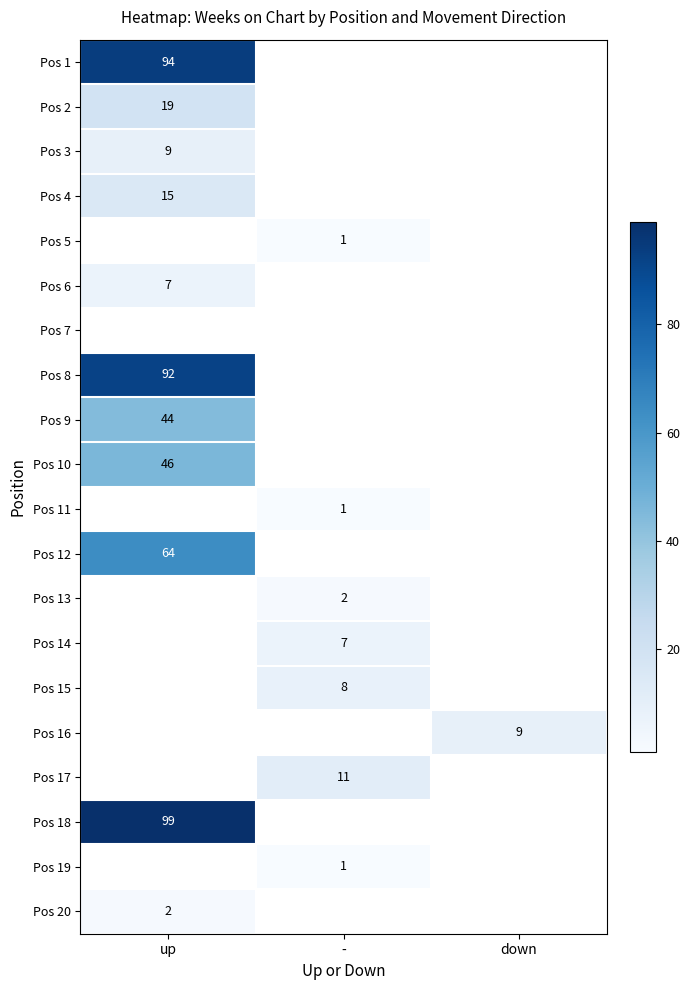

The value of Pos 13 at - is 2. True or false?

True